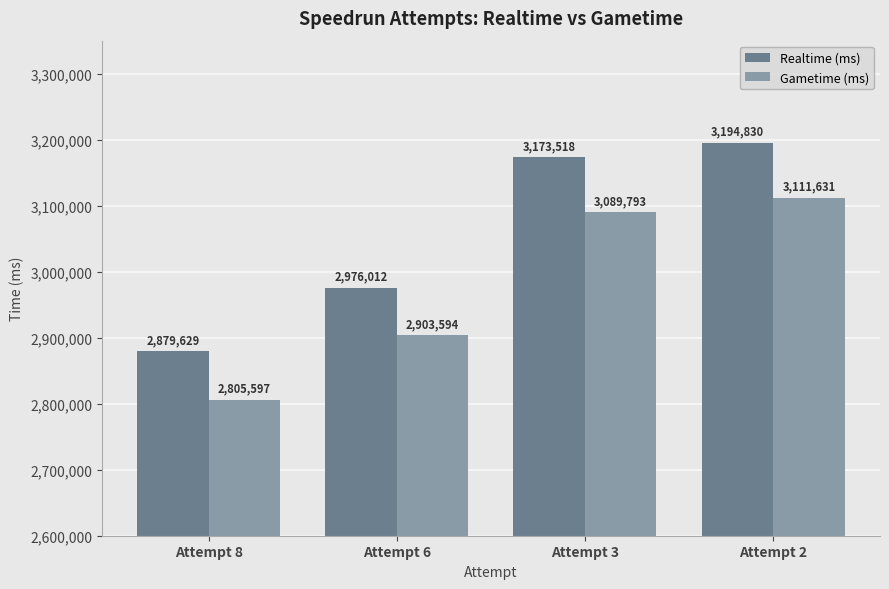

Reading right to left, transcribe all the data shown in this chart.

Realtime (ms): 3194830	3173518	2976012	2879629
Gametime (ms): 3111631	3089793	2903594	2805597